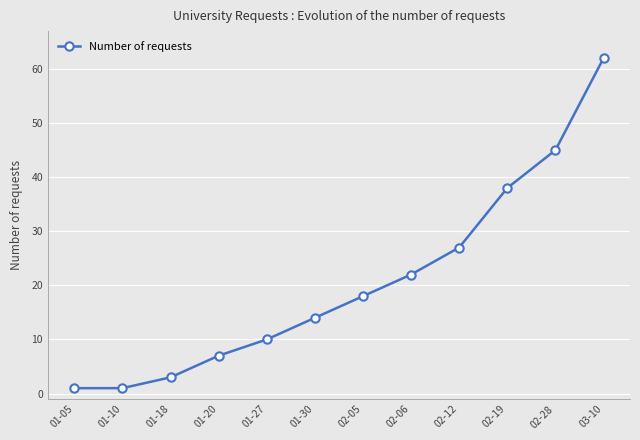

What is the greatest value displayed?

62